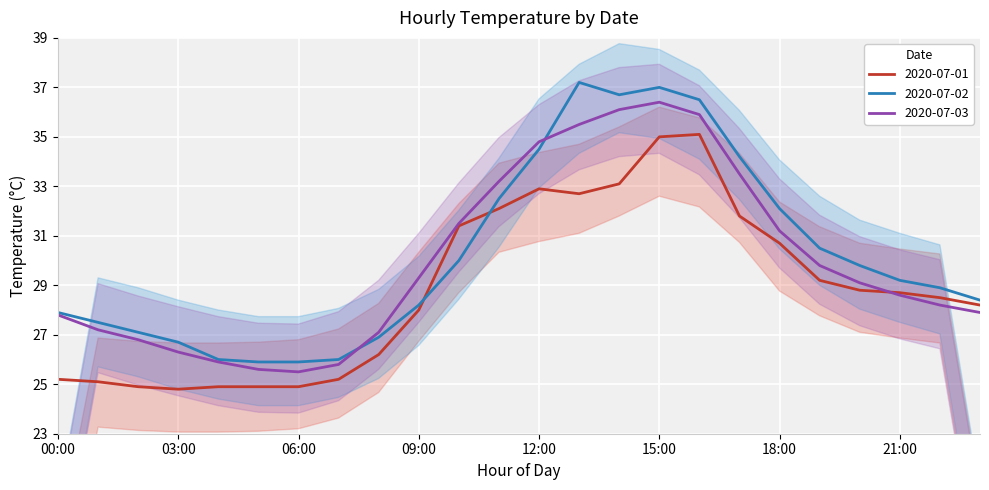

What is the spread (max minus min) of values at 20:00?

1.0